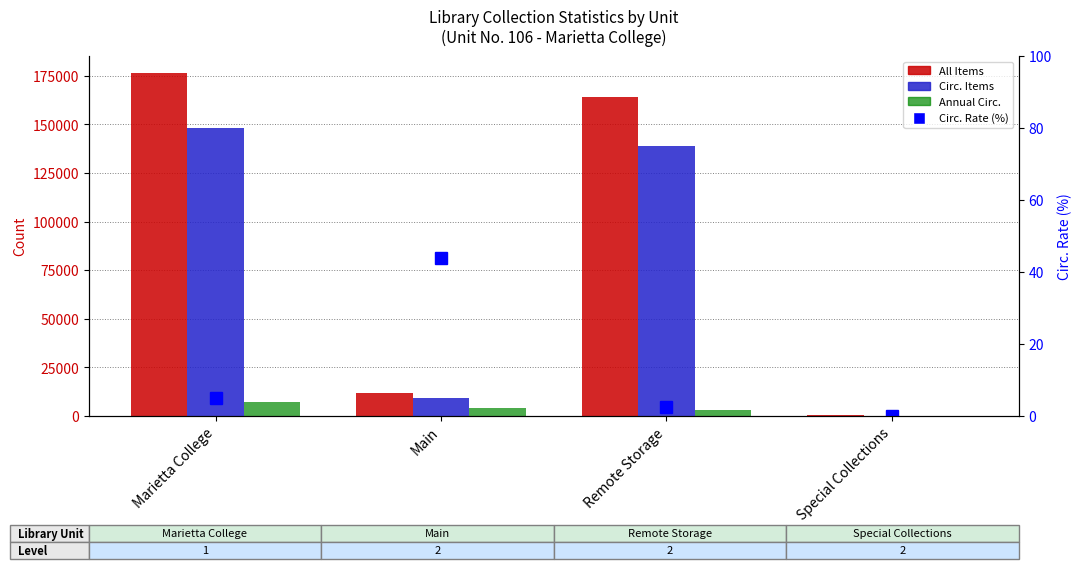

Reading right to left, extract all data points from this chart.

All Items: Special Collections=337.0	Remote Storage=164297.0	Main=11788.0	Marietta College=176422.0
Circ. Items: Special Collections=0.0	Remote Storage=138885.0	Main=9249.0	Marietta College=148134.0
Annual Circ.: Special Collections=0.0	Remote Storage=3293.0	Main=4050.0	Marietta College=7343.0
Circ. Rate (%): Special Collections=0.0	Remote Storage=2.4	Main=43.8	Marietta College=5.0